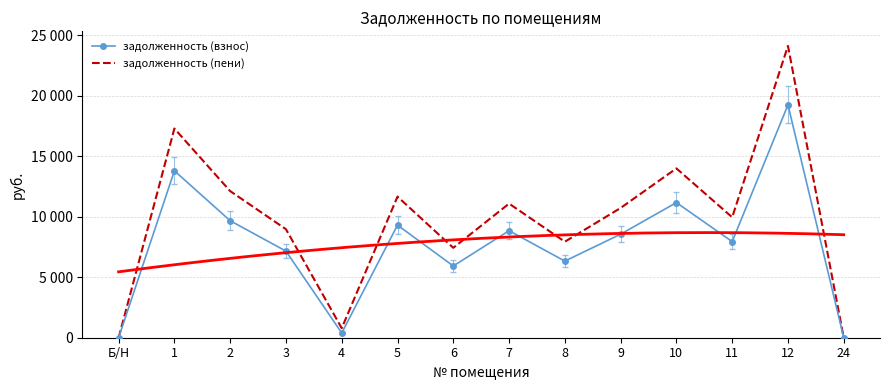

True or false: задолженность (взнос) and задолженность (пени) intersect in this chart.

False